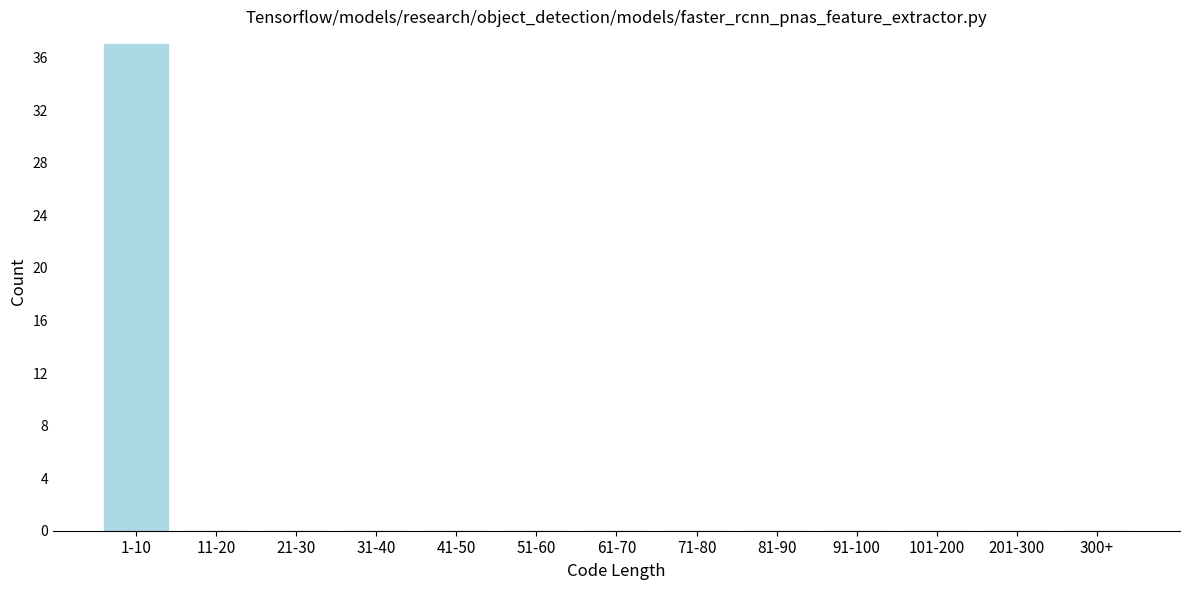

Reading left to right, extract all data points from this chart.

1-10=37	11-20=0	21-30=0	31-40=0	41-50=0	51-60=0	61-70=0	71-80=0	81-90=0	91-100=0	101-200=0	201-300=0	300+=0